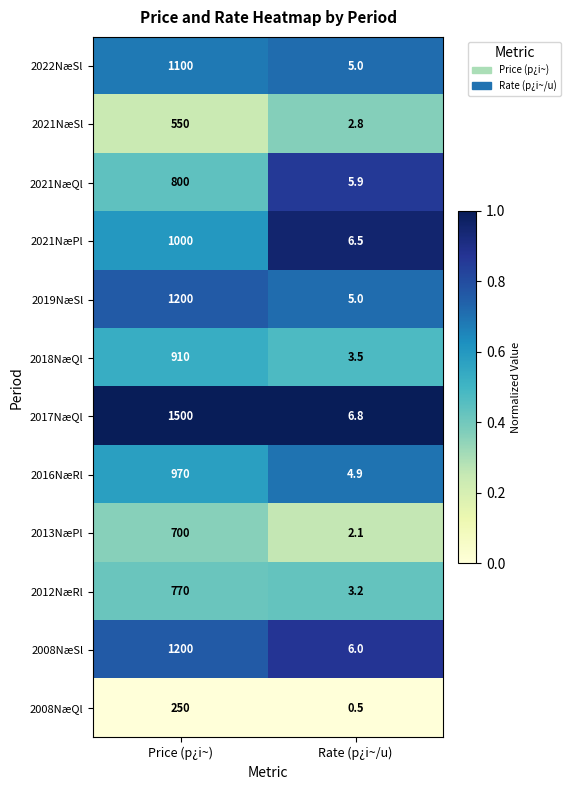

At which category does the chart reach its minimum across all series?

Rate (p¿i~/u)